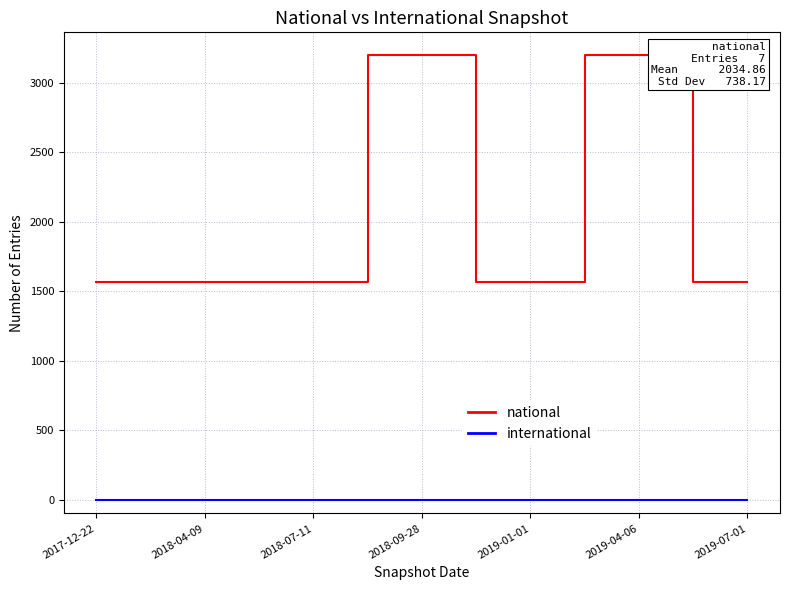

List the series in order of their peak value, lowest first.

international, national